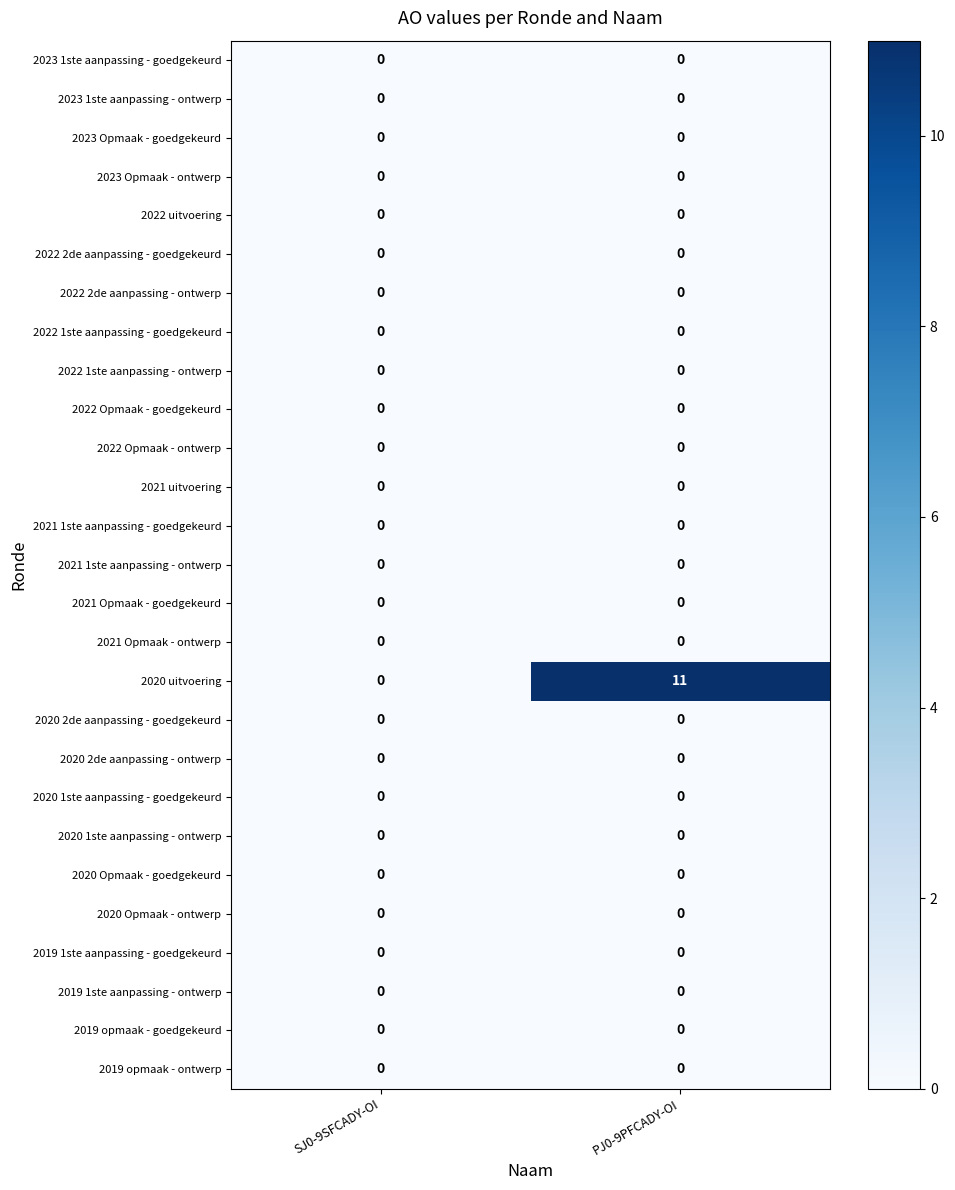

Which series has the largest total across all categories?

2020 uitvoering